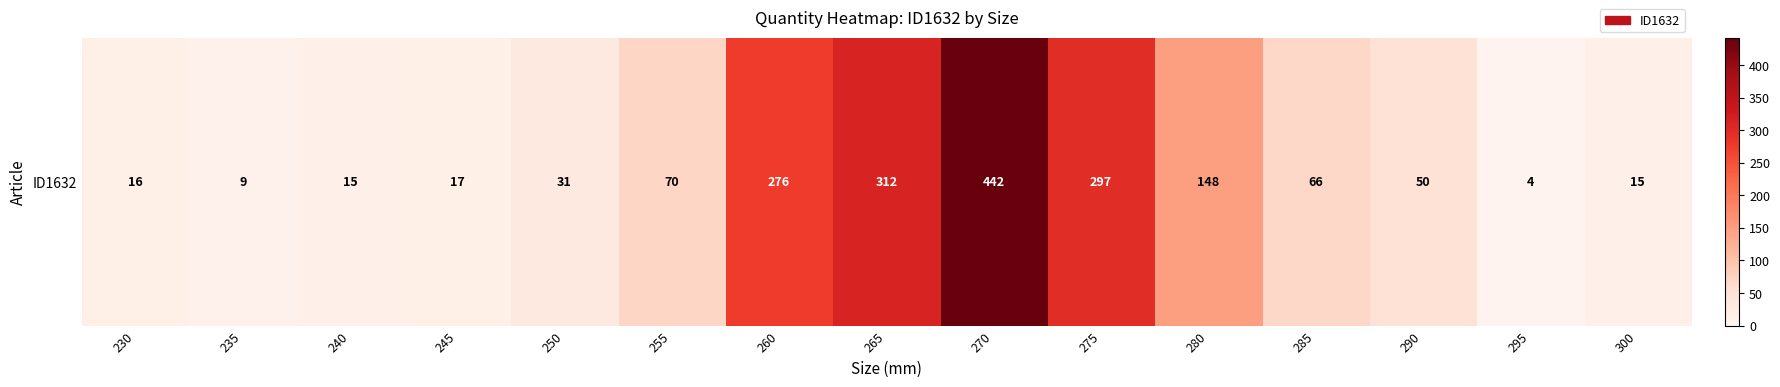

Between 270 and 285, which is larger?

270